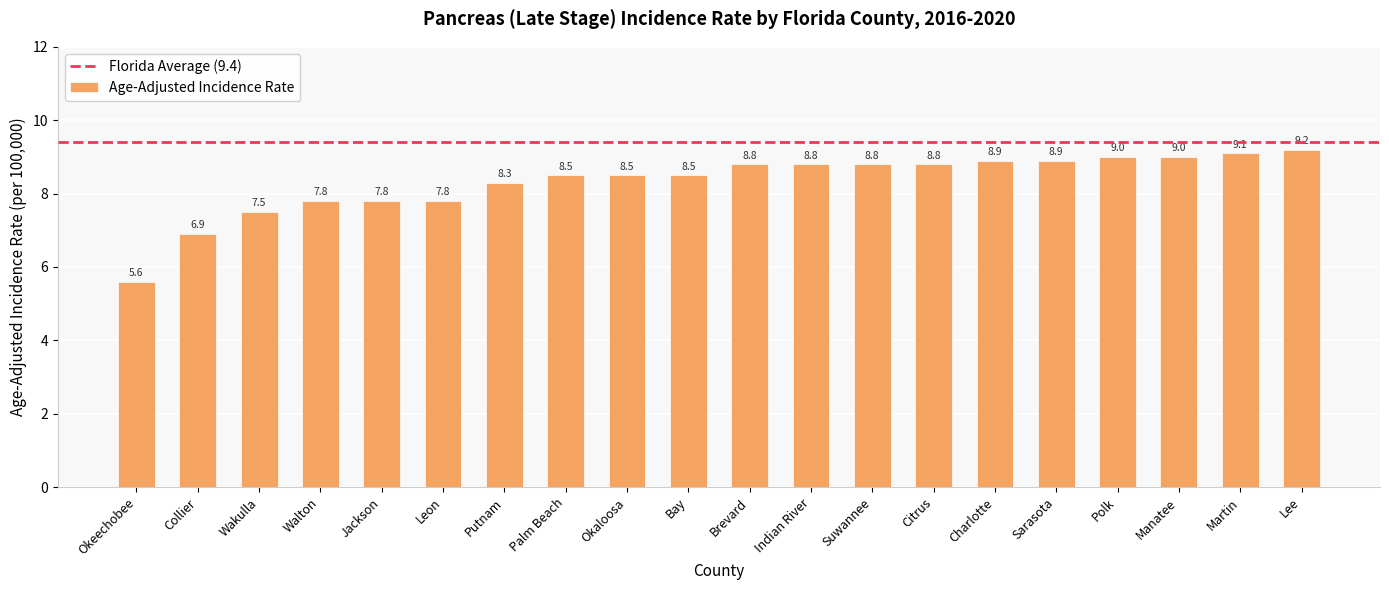

How many values are below 8?

6